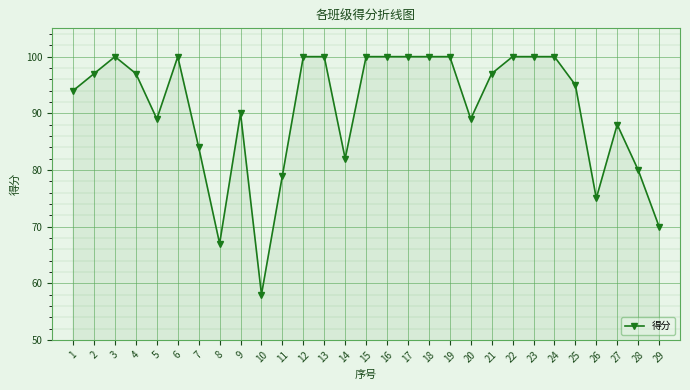

How many lines are shown in the chart?

1